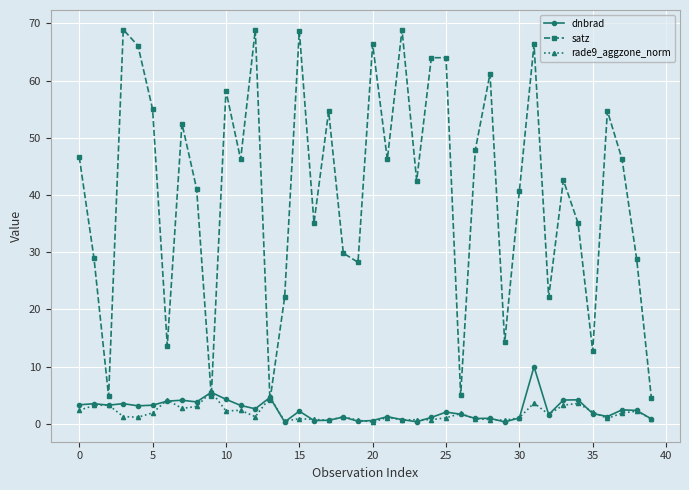

Rank the series by their maximum value, from highest to lowest.

satz, dnbrad, rade9_aggzone_norm